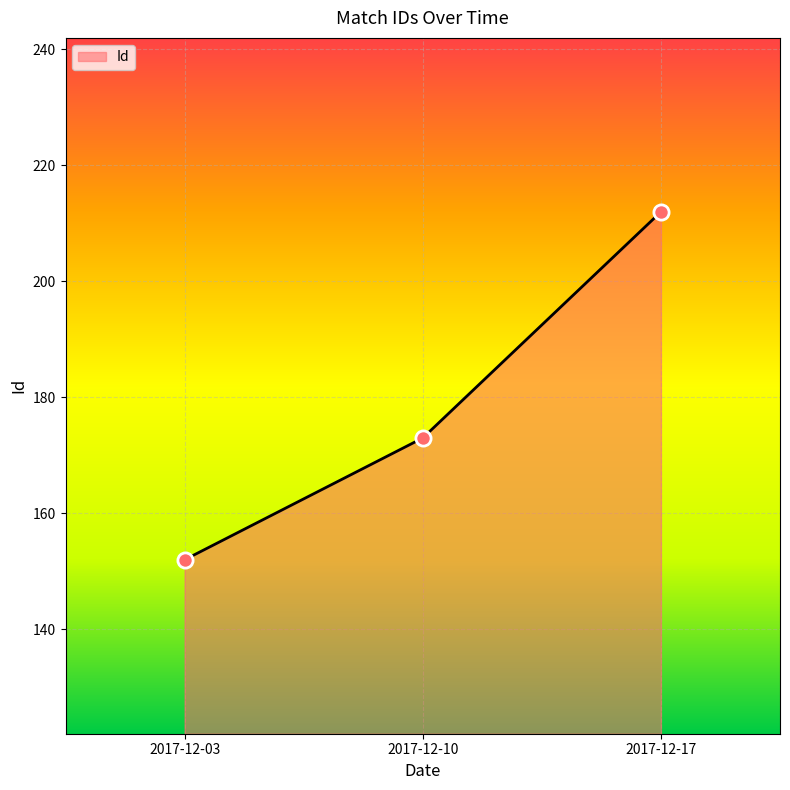

What is the change in value from 2017-12-03 to 2017-12-10?

+21